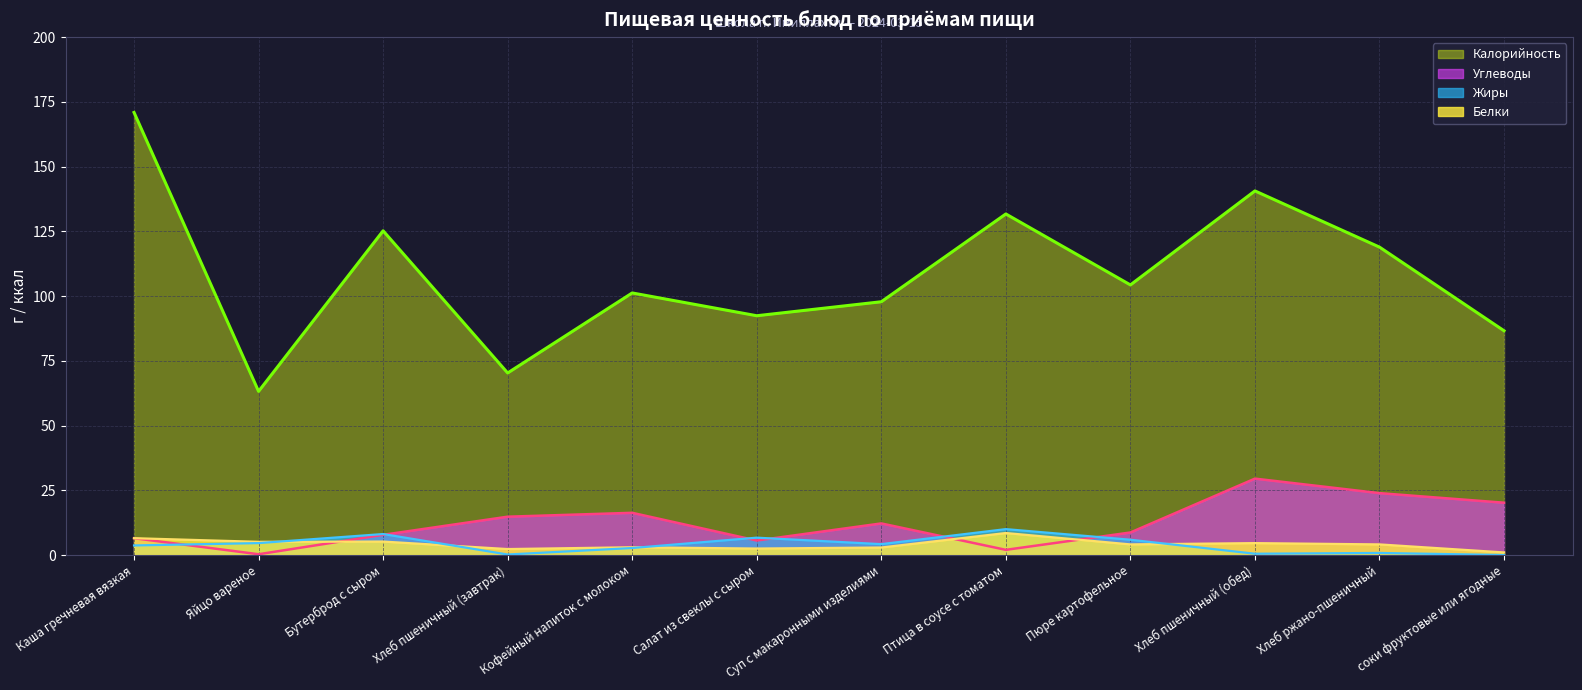

What is the approximate value of Белки at Салат из свеклы с сыром?

2.5